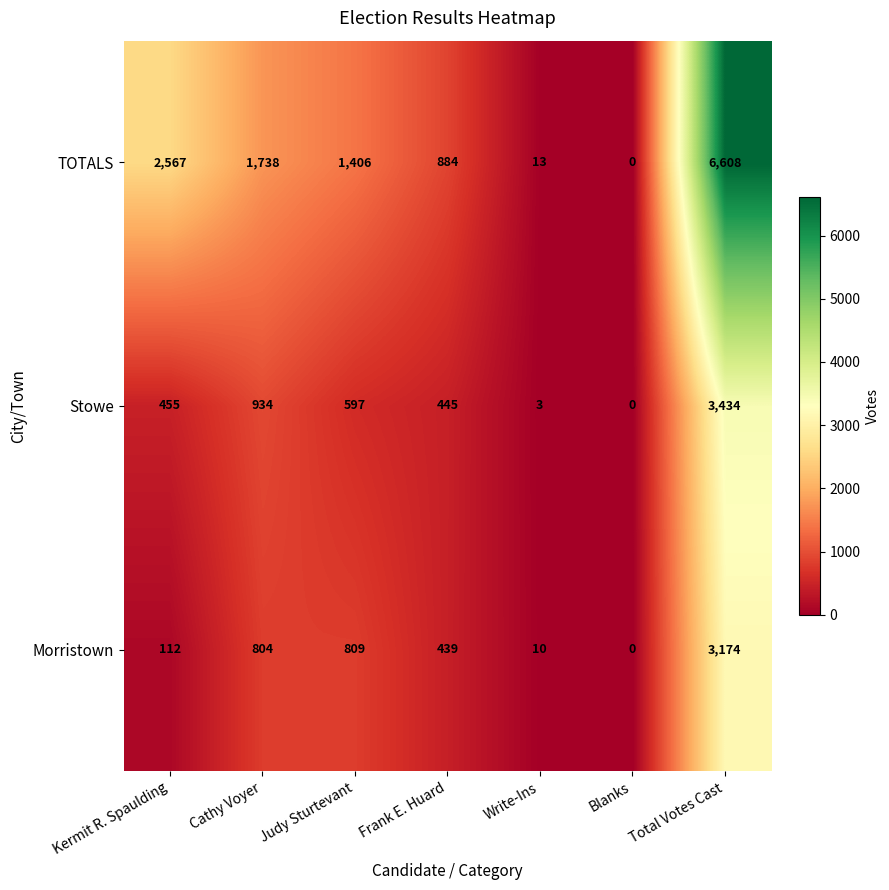

Reading right to left, transcribe all the data shown in this chart.

TOTALS: Total Votes Cast=6608	Blanks=0	Write-Ins=13	Frank E. Huard=884	Judy Sturtevant=1406	Cathy Voyer=1738	Kermit R. Spaulding=2567
Stowe: Total Votes Cast=3434	Blanks=0	Write-Ins=3	Frank E. Huard=445	Judy Sturtevant=597	Cathy Voyer=934	Kermit R. Spaulding=455
Morristown: Total Votes Cast=3174	Blanks=0	Write-Ins=10	Frank E. Huard=439	Judy Sturtevant=809	Cathy Voyer=804	Kermit R. Spaulding=112